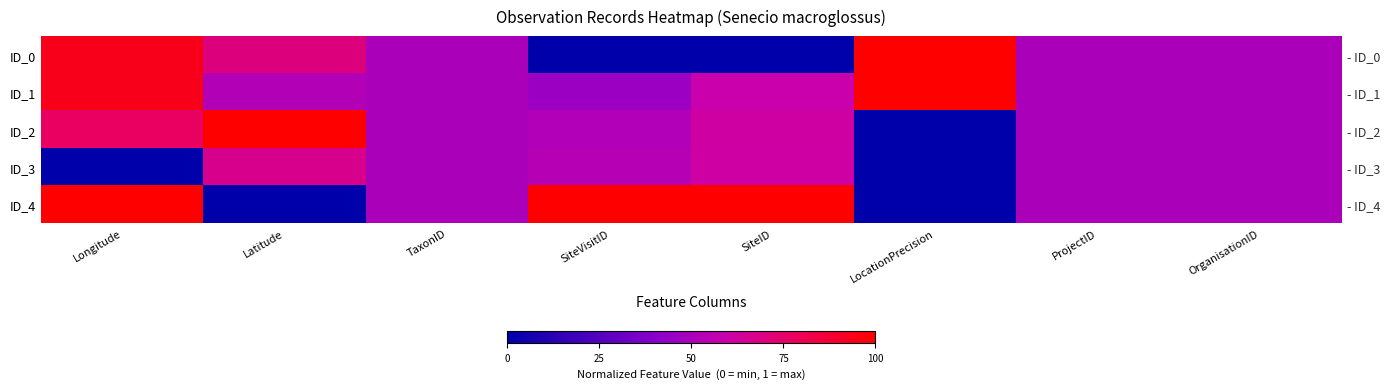

True or false: ID_4 has a value of 0.7 at OrganisationID.

False